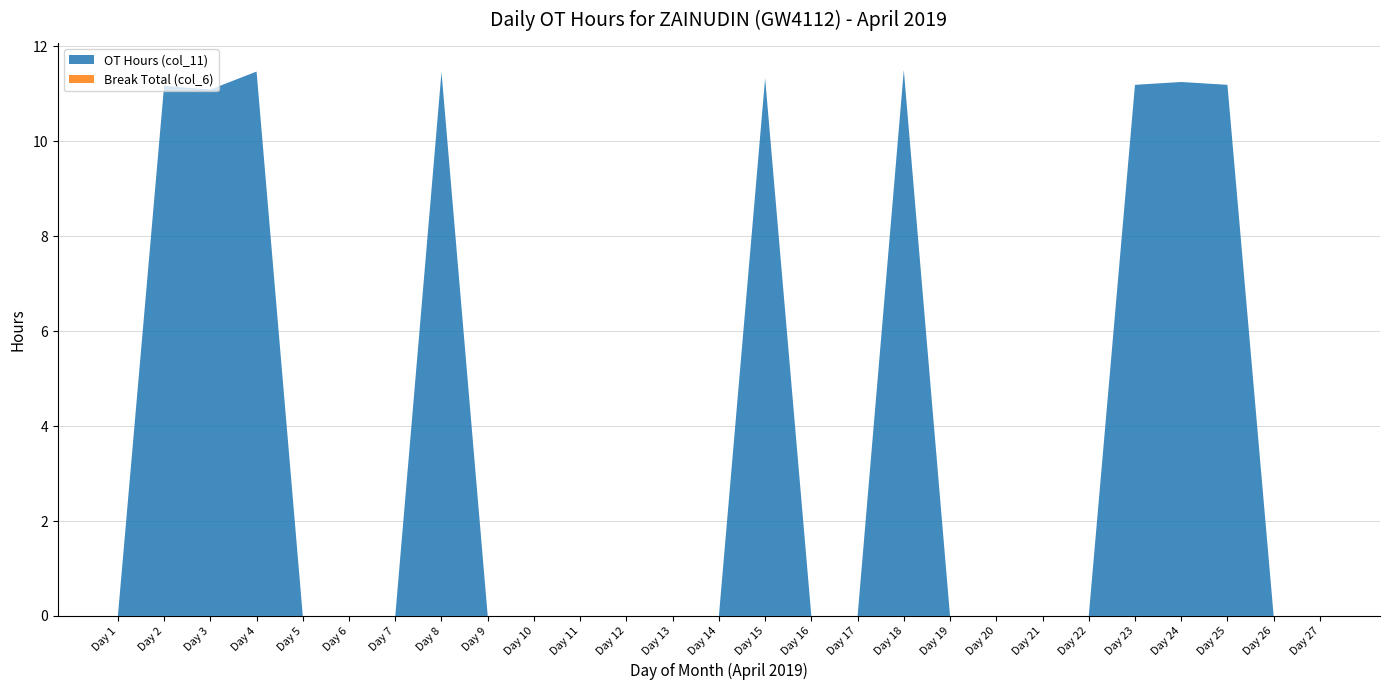

Reading left to right, extract all data points from this chart.

OT Hours (col_11): 0.0	11.2	11.1	11.5	0.0	0.0	0.0	11.5	0.0	0.0	0.0	0.0	0.0	0.0	11.3	0.0	0.0	11.5	0.0	0.0	0.0	0.0	11.2	11.2	11.2	0.0	0.0
Break Total (col_6): 0.0	0.0	0.0	0.0	0.0	0.0	0.0	0.0	0.0	0.0	0.0	0.0	0.0	0.0	0.0	0.0	0.0	0.0	0.0	0.0	0.0	0.0	0.0	0.0	0.0	0.0	0.0